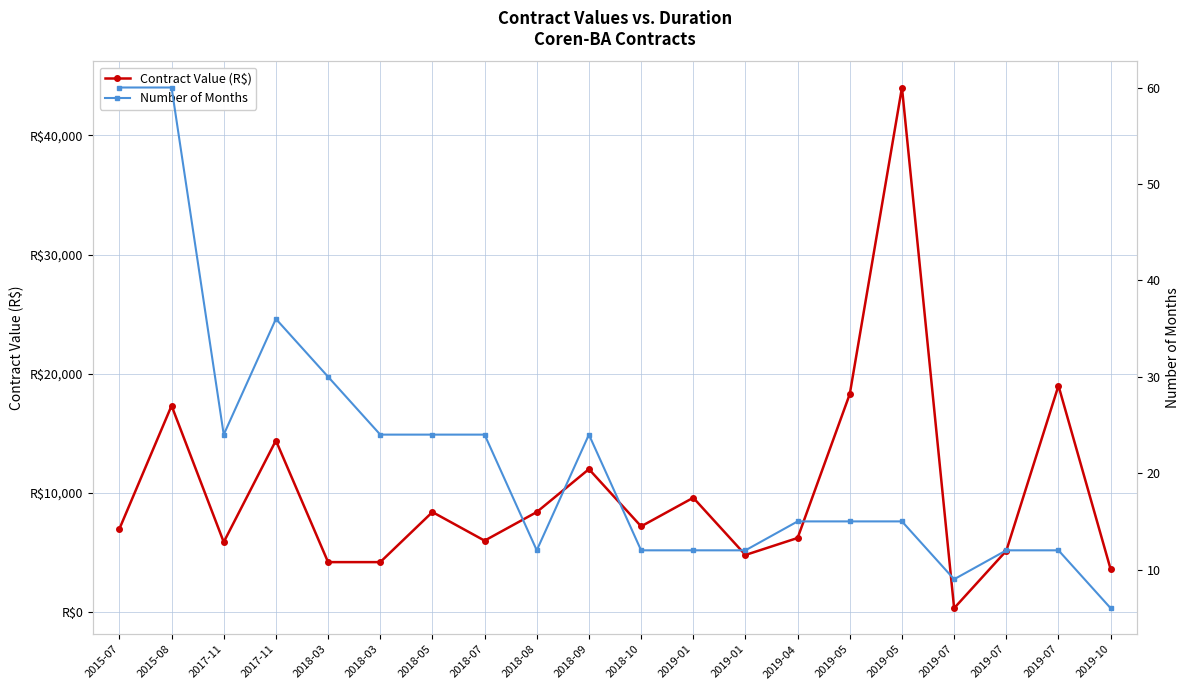

What is the sum of the Number of Months values at 2019-05 and 2018-09?

39.0